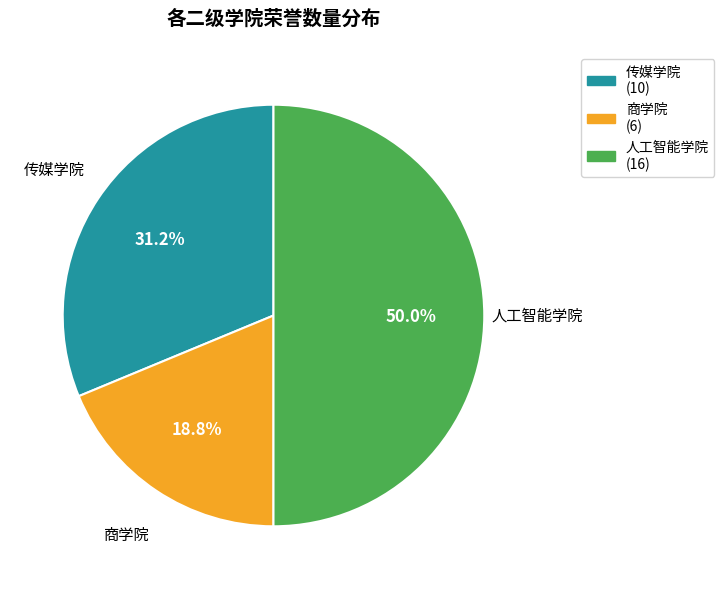

Which category has the smallest portion of the pie?

商学院